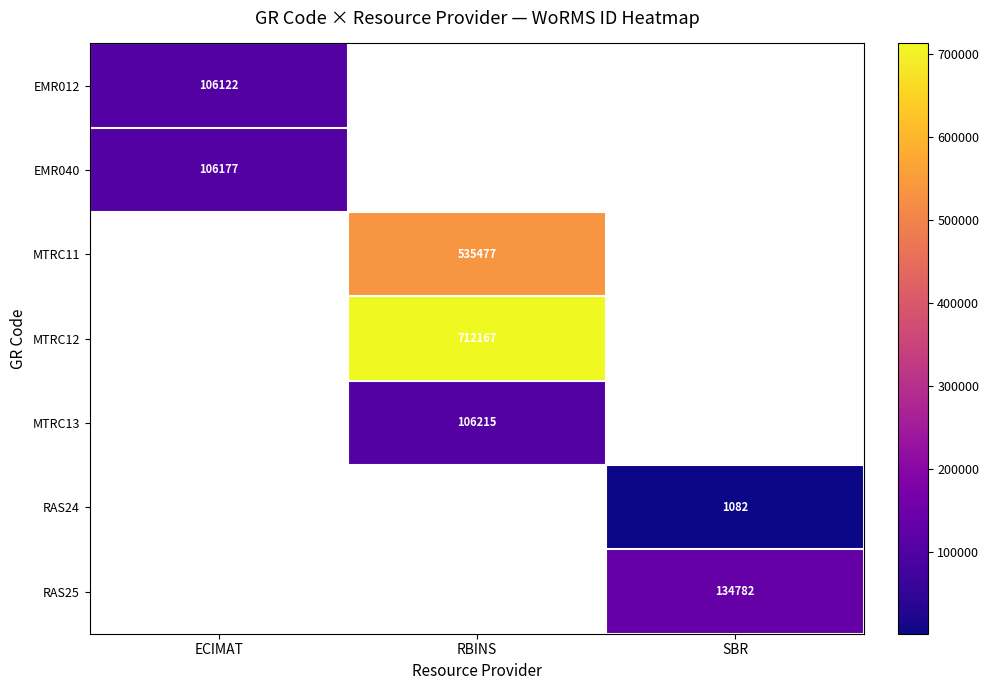

What is the minimum value shown in the chart?

1082.0